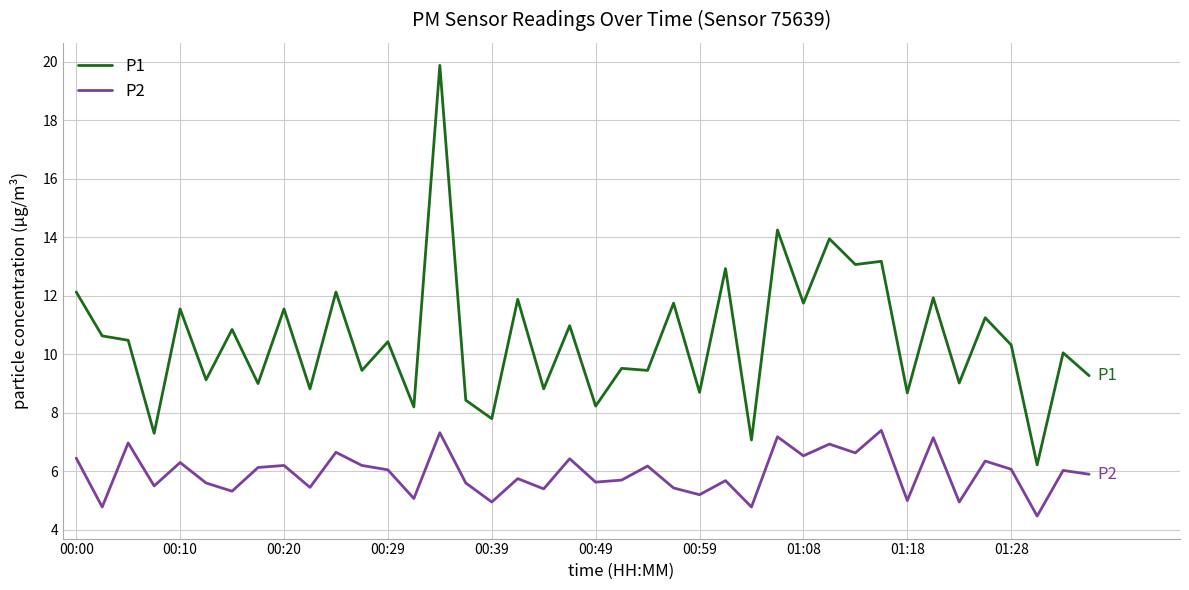

What is the greatest value displayed?

19.9